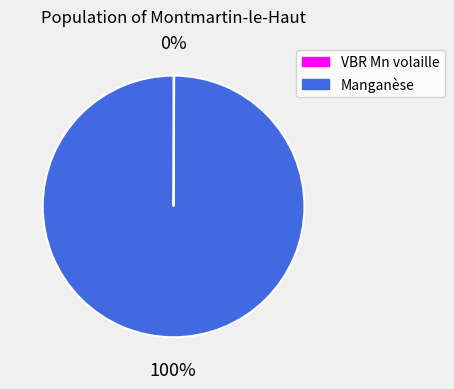

What percentage is the Manganèse slice, to the nearest percent?

100%